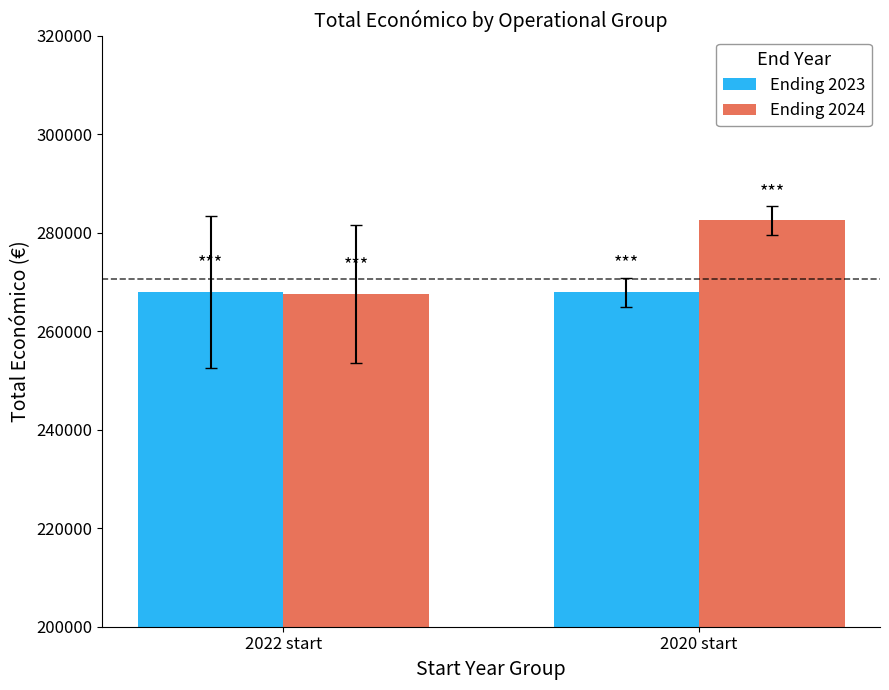

Which category has the lowest value in the Ending 2024 series?

2022 start